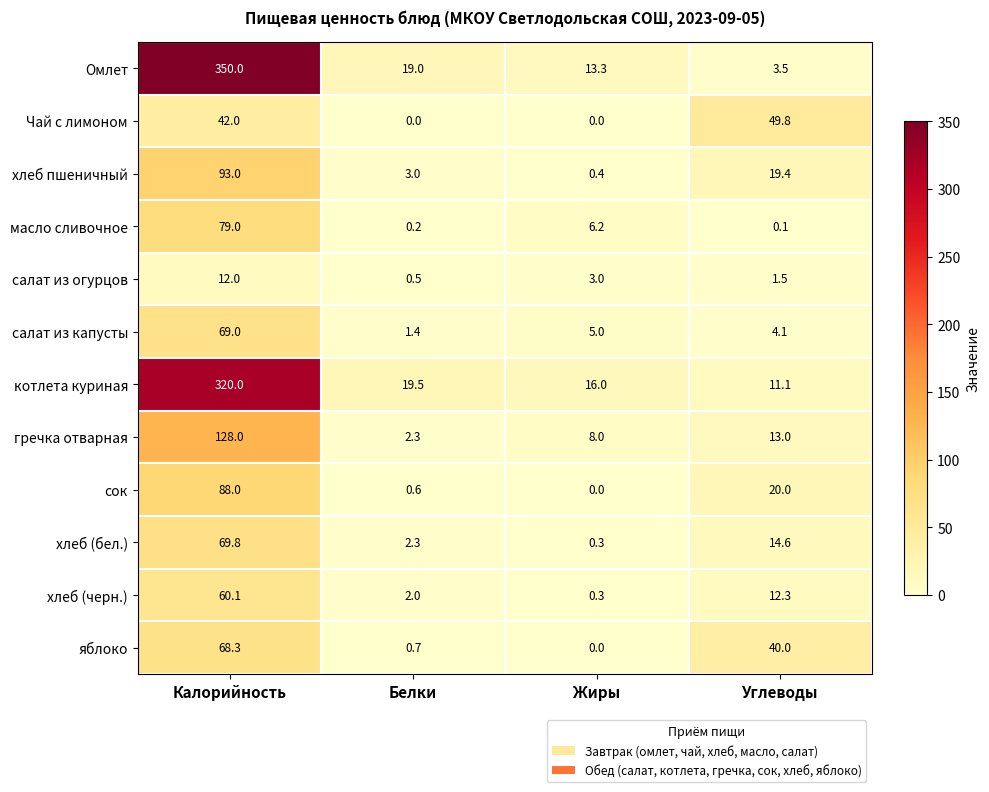

At Углеводы, list the series in order from smallest to largest.

масло сливочное, салат из огурцов, Омлет, салат из капусты, котлета куриная, хлеб (черн.), гречка отварная, хлеб (бел.), хлеб пшеничный, сок, яблоко, Чай с лимоном